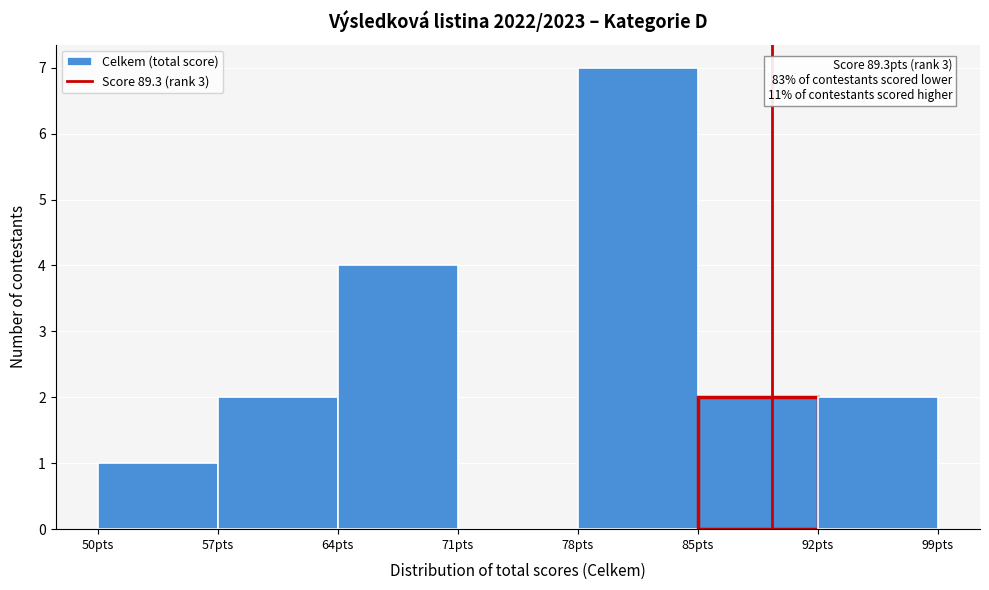

Which range on the x-axis has the tallest bar?

78 to 85